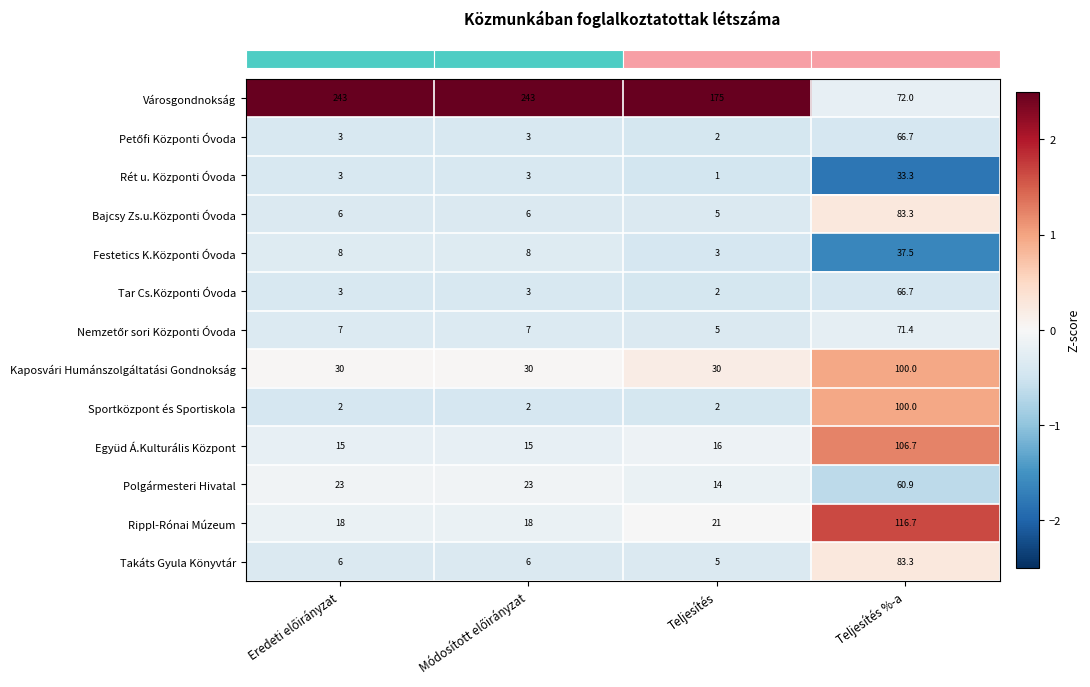

True or false: Együd Á.Kulturális Központ has a value of 188.3 at Teljesítés %-a.

False